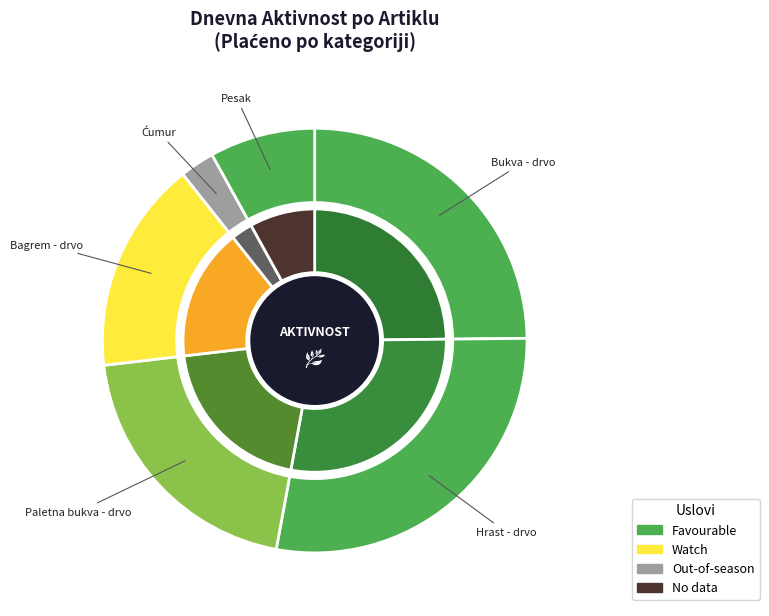

Combined, do Hrast - drvo and Bukva - drvo account for over 50%?

Yes